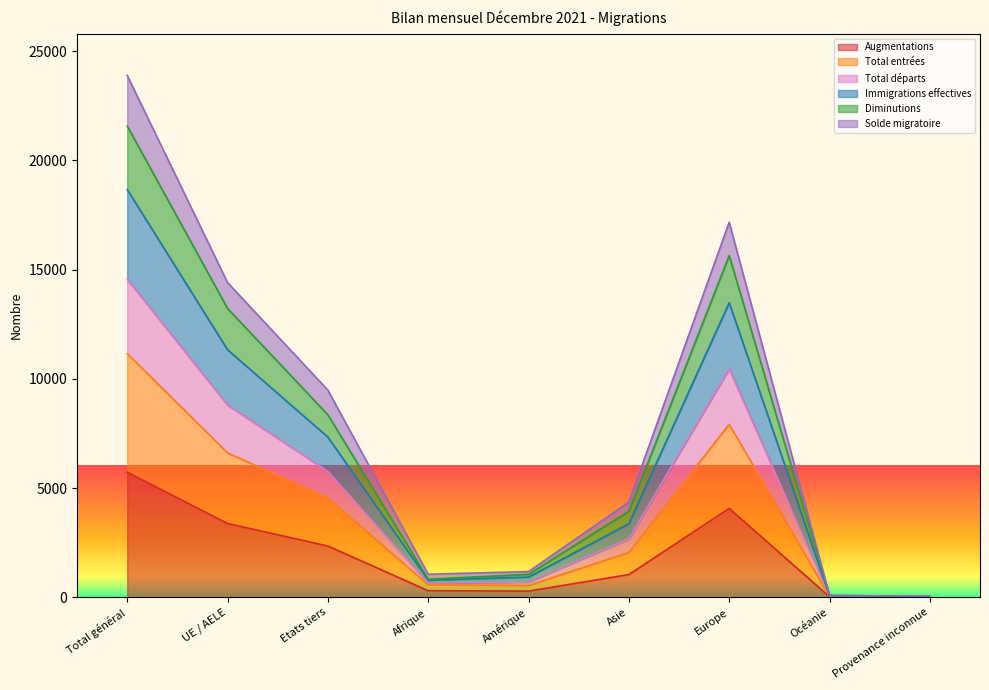

What is the sum of the Immigrations effectives values at Océanie and Europe?

13554